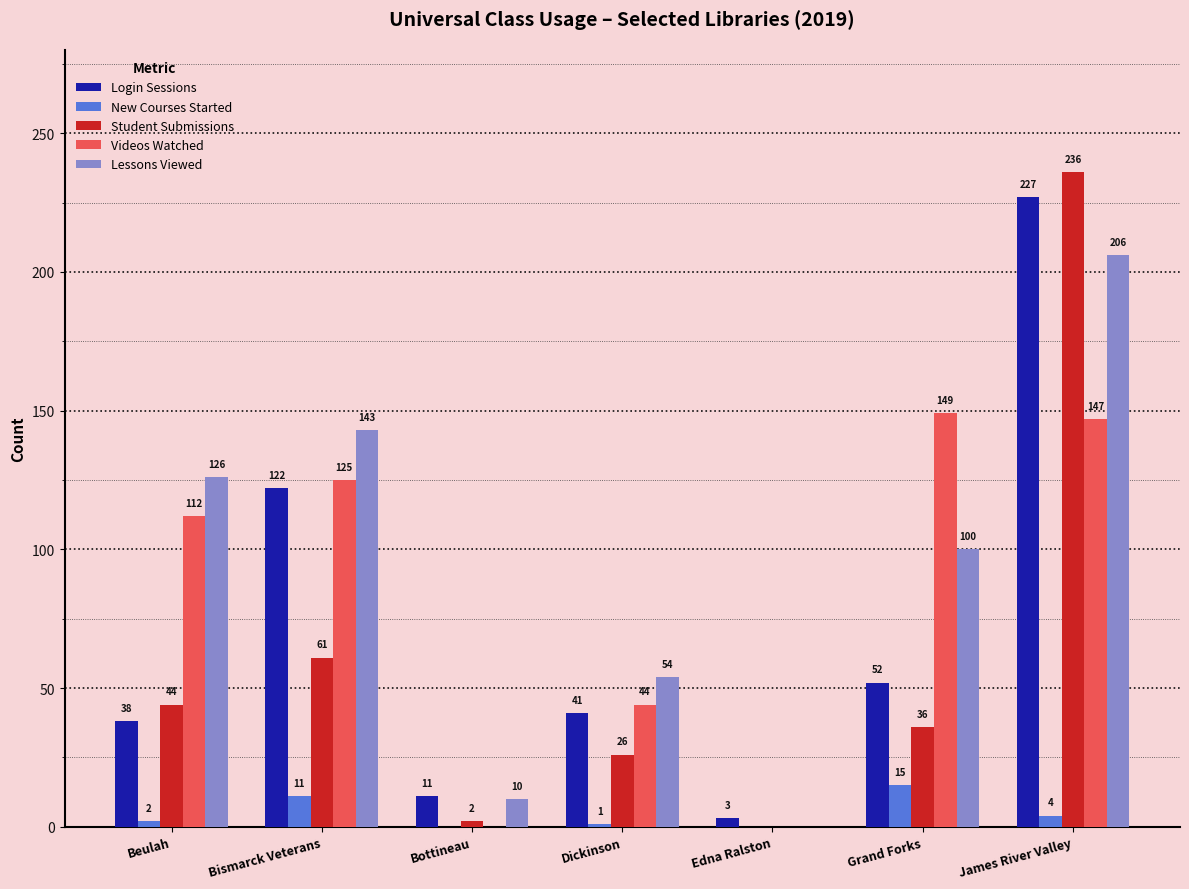

Where is Videos Watched nearest to the value 74?

Dickinson